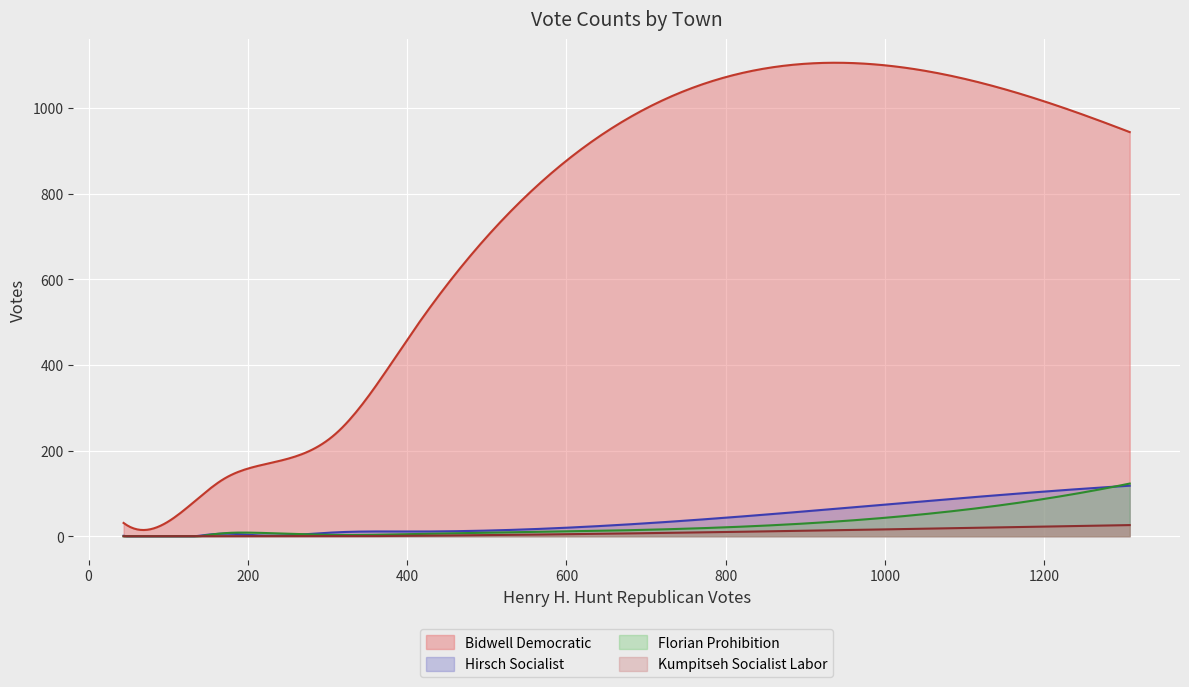

Is it true that Kumpitseh Socialist Labor equals 26 at Manchester?

True